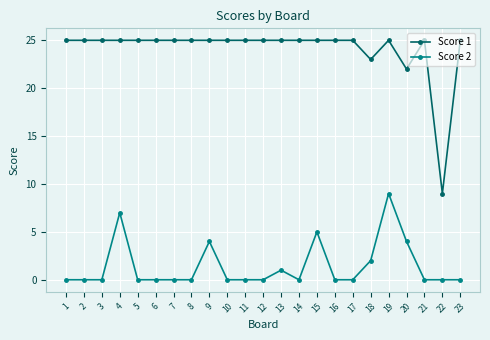

What is the total value across all series at 5?

25